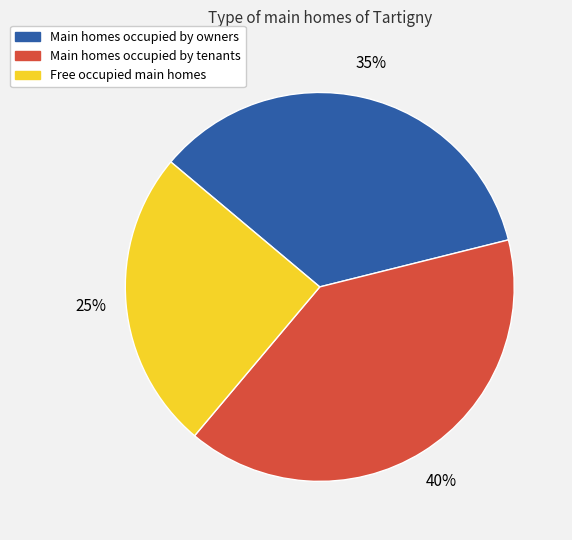

How many segments does this pie chart have?

3